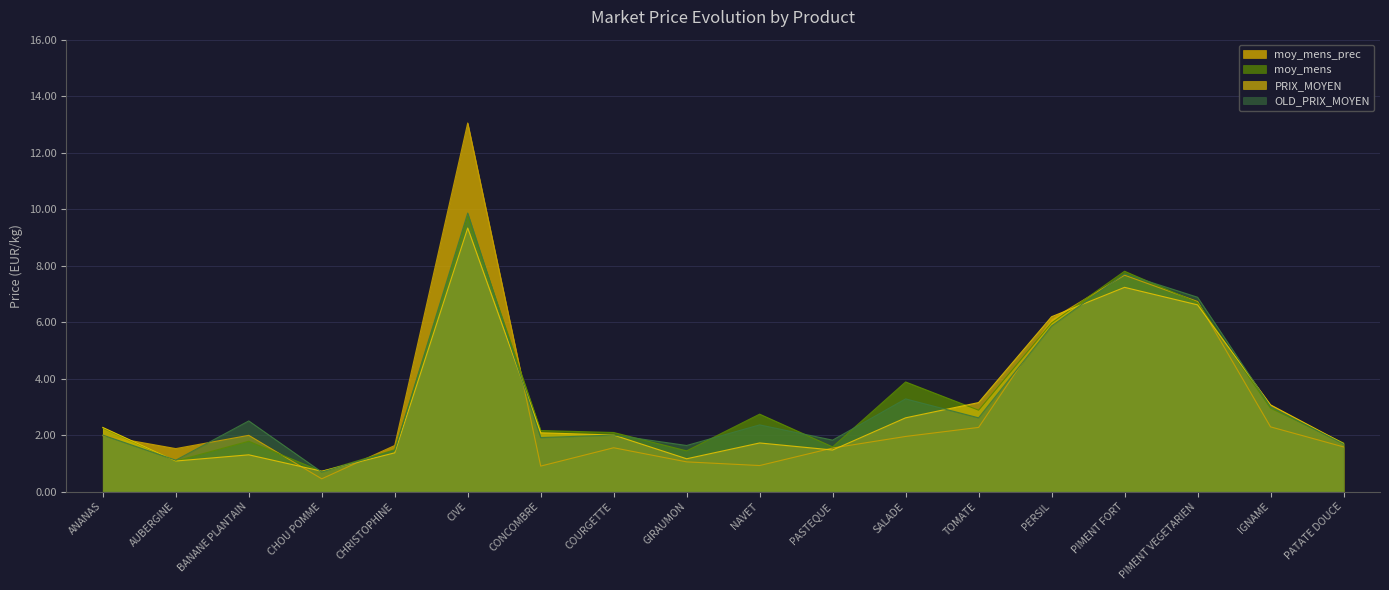

What is the spread (max minus min) of values at CIVE?

3.7